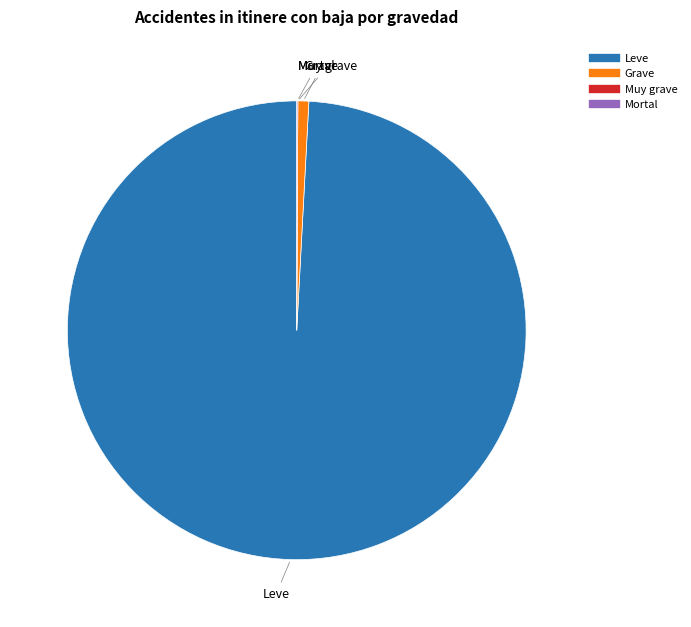

Is there any slice that represents more than half of the pie?

Yes